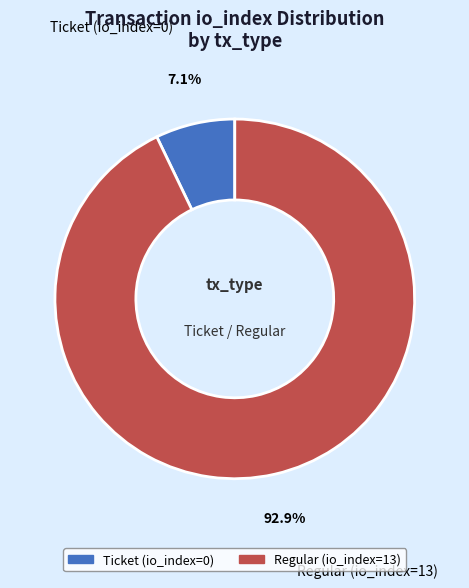

How many segments does this pie chart have?

2